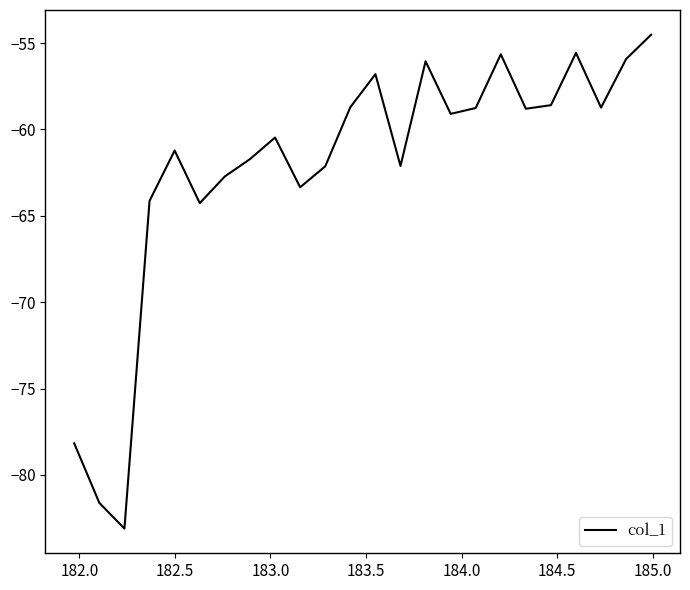

What is the minimum value shown in the chart?

-83.1